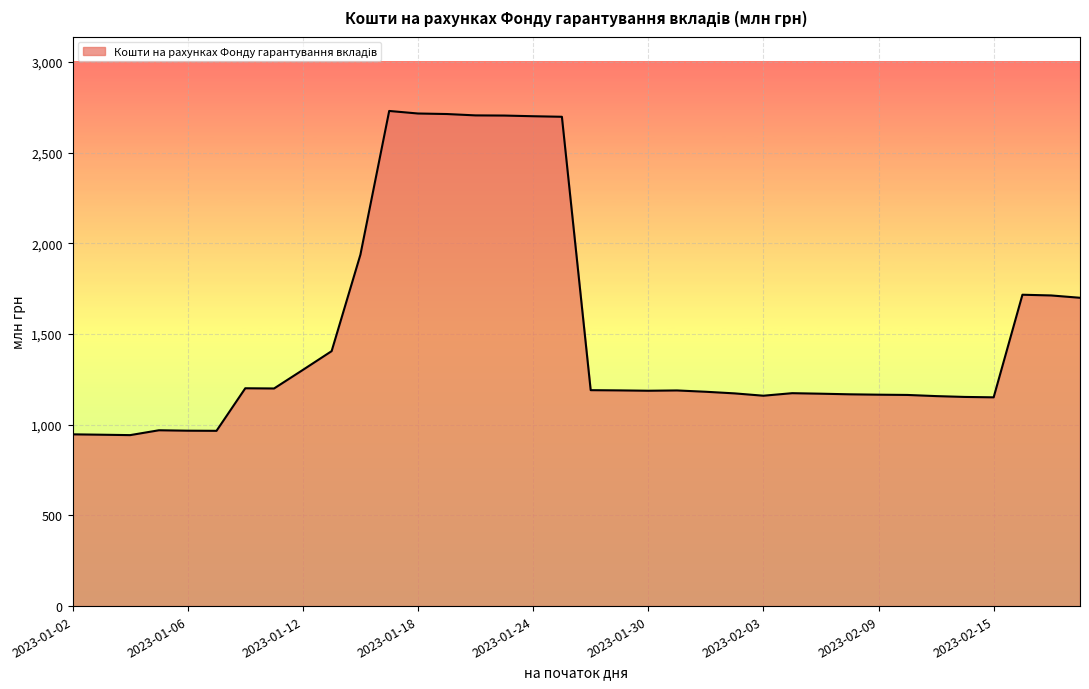

What is the minimum value shown in the chart?

942.8